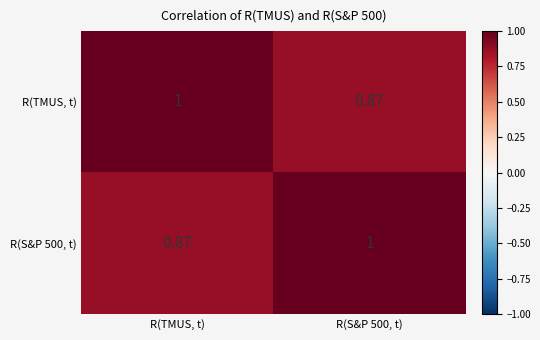

At which label does R(S&P 500, t) reach its minimum?

R(TMUS, t)